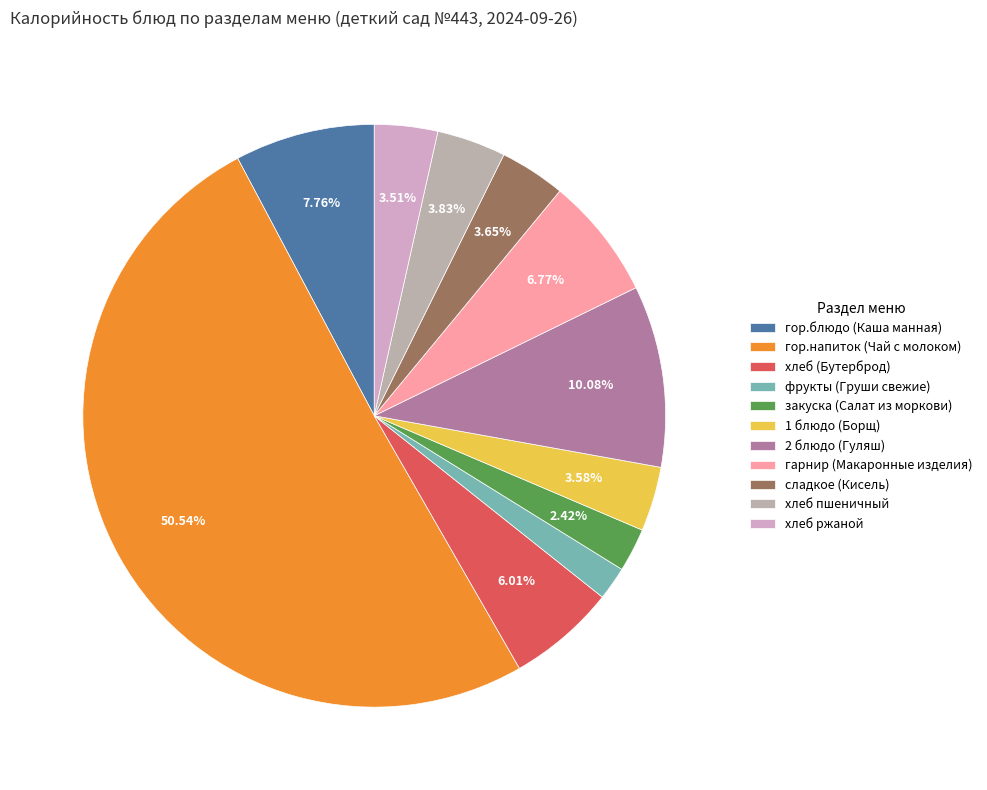

True or false: закуска (Салат из моркови) accounts for 1% of the total.

False